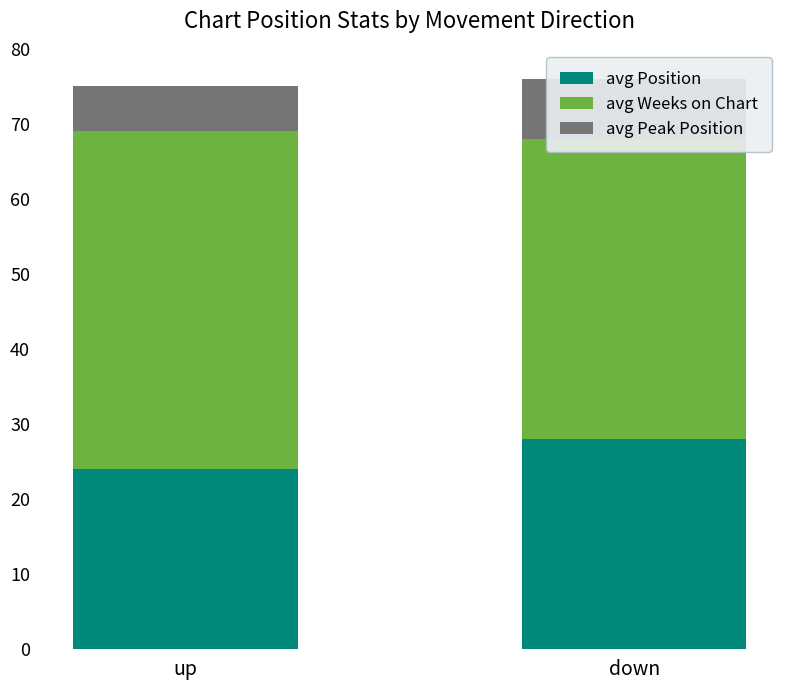

Is it true that avg Weeks on Chart equals 78 at up?

False